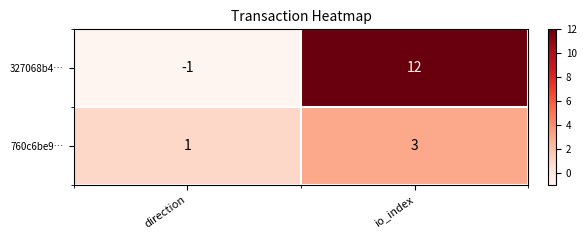

Count the number of categories in the chart.

2